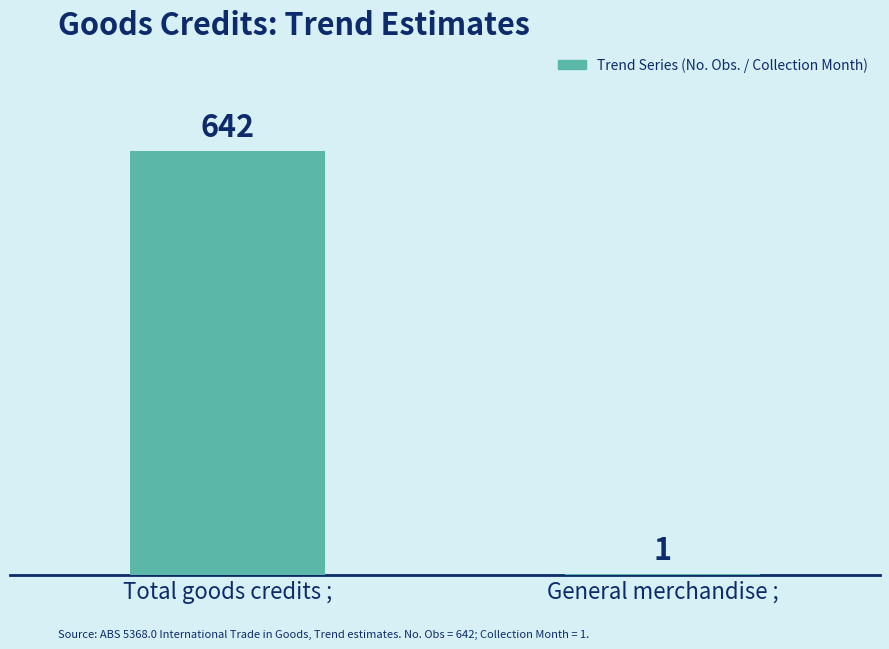

At which category does the chart reach its peak across all series?

Total goods credits ;